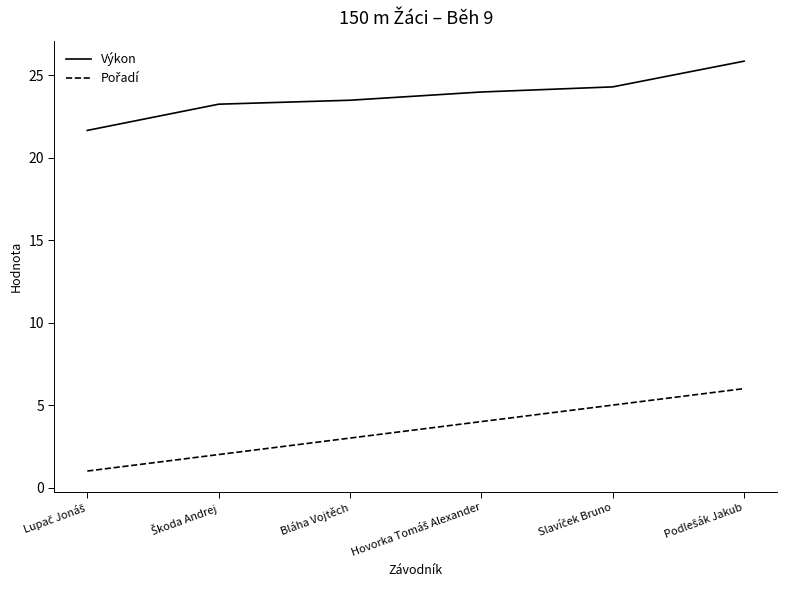

Does the chart display data point markers on the line(s)?

No